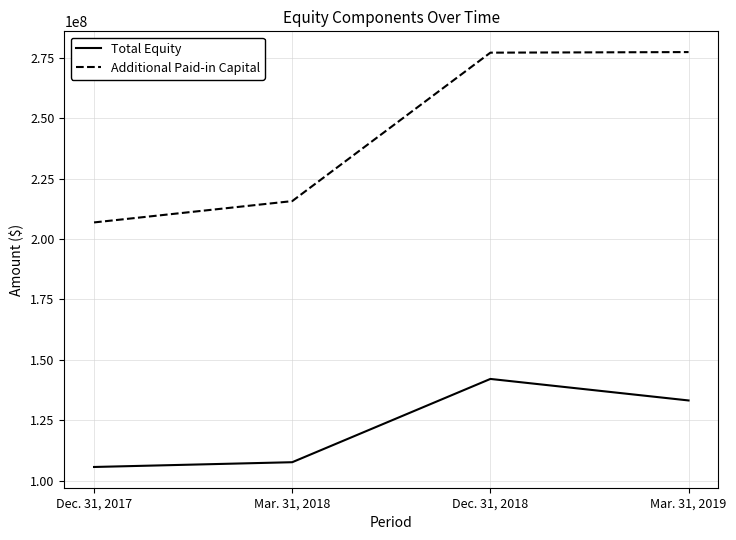

The Total Equity series shows 107625000 at Mar. 31, 2018. True or false?

True